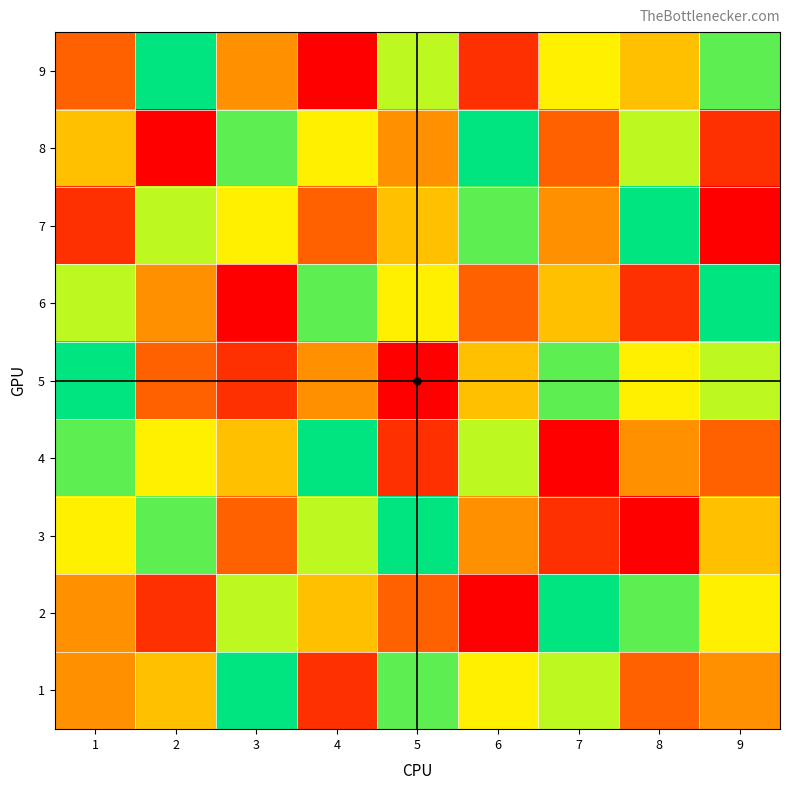

Reading left to right, list all the values displayed in this chart.

1: 1=4	2=5	3=9	4=2	5=8	6=6	7=7	8=3	9=4
2: 1=4	2=2	3=7	4=5	5=3	6=1	7=9	8=8	9=6
3: 1=6	2=8	3=3	4=7	5=9	6=4	7=2	8=1	9=5
4: 1=8	2=6	3=5	4=9	5=2	6=7	7=1	8=4	9=3
5: 1=9	2=3	3=2	4=4	5=1	6=5	7=8	8=6	9=7
6: 1=7	2=4	3=1	4=8	5=6	6=3	7=5	8=2	9=9
7: 1=2	2=7	3=6	4=3	5=5	6=8	7=4	8=9	9=1
8: 1=5	2=1	3=8	4=6	5=4	6=9	7=3	8=7	9=2
9: 1=3	2=9	3=4	4=1	5=7	6=2	7=6	8=5	9=8